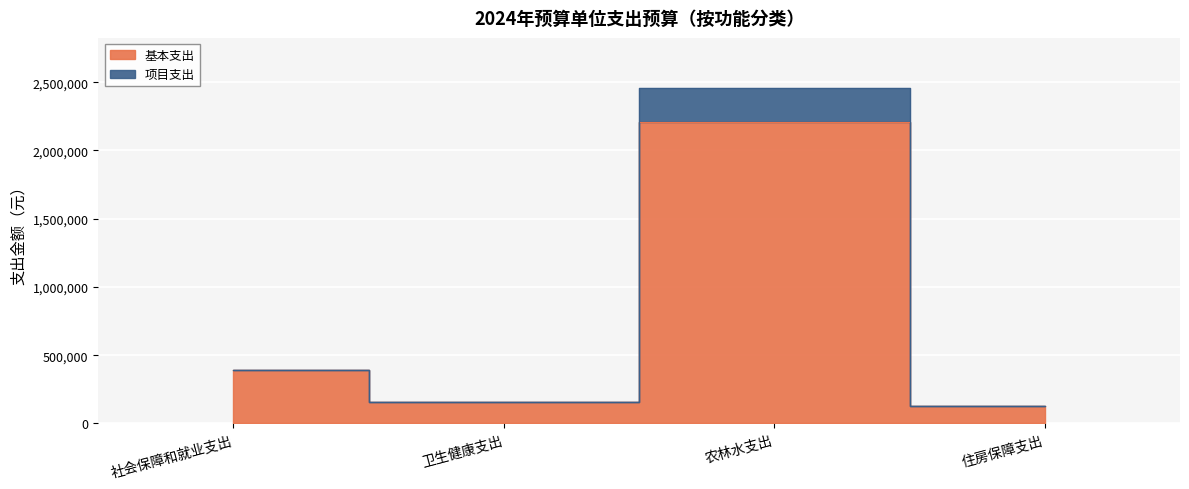

The value of 项目支出 at 卫生健康支出 is 158000. True or false?

True